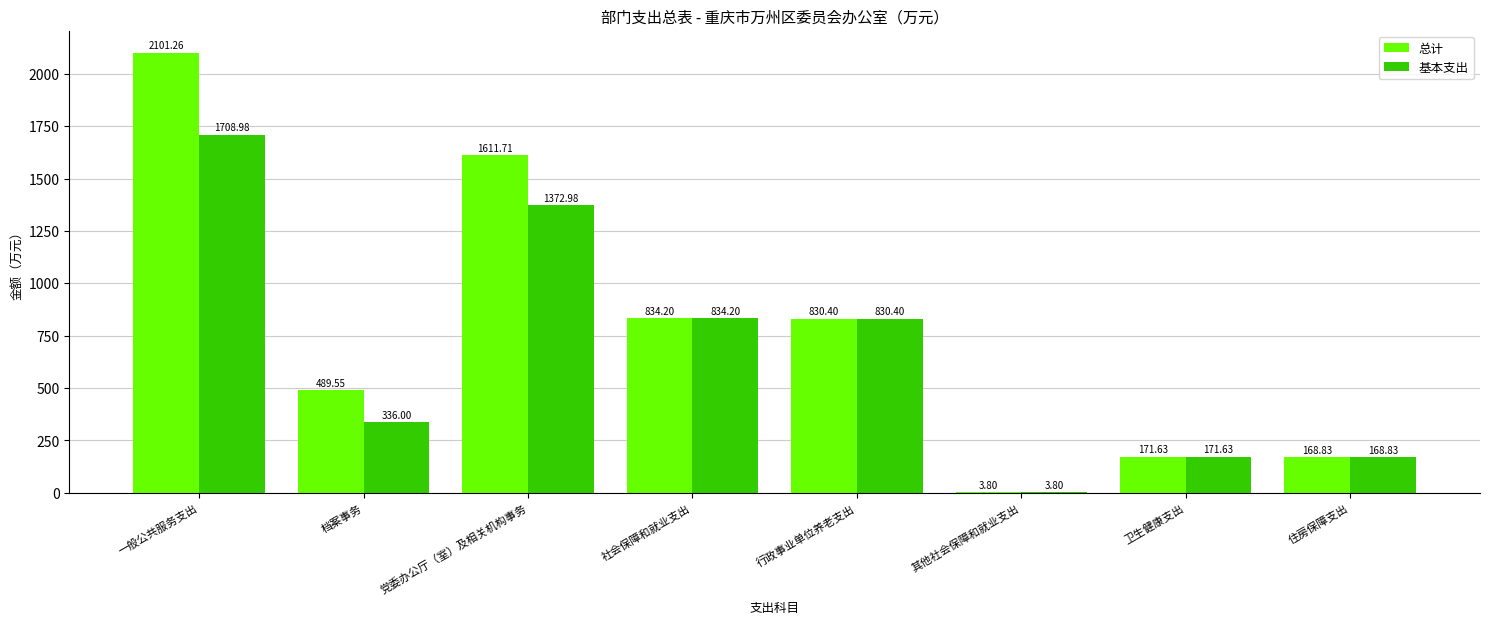

Is the value of 总计 at 其他社会保障和就业支出 greater than the value of 基本支出 at 行政事业单位养老支出?

No